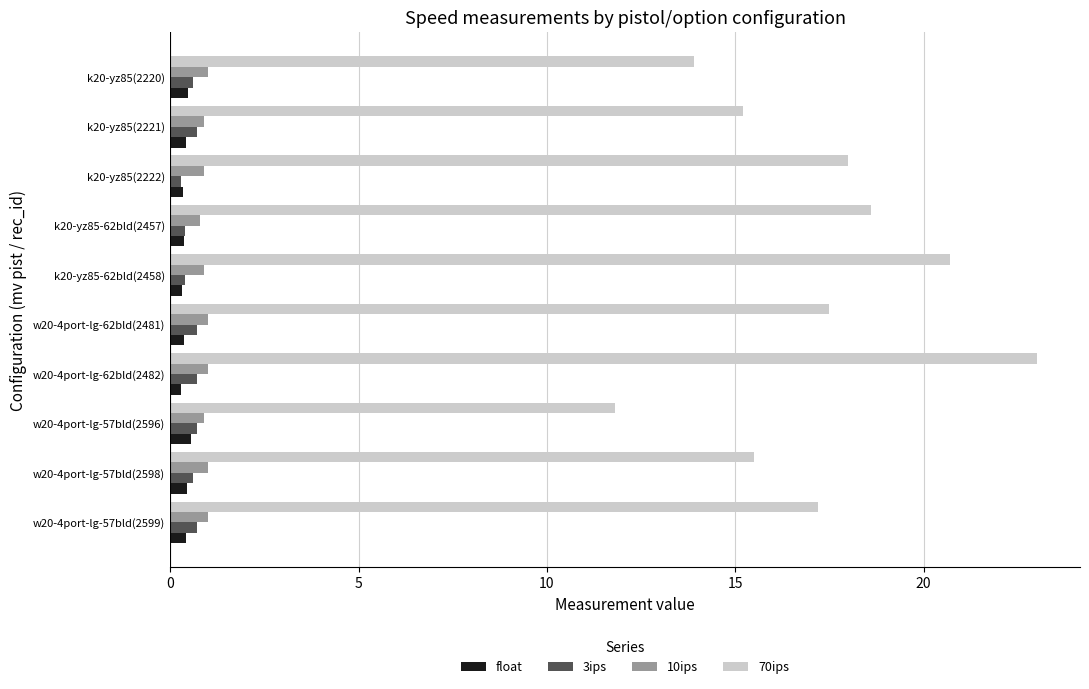

Which series has the widest spread of values?

70ips